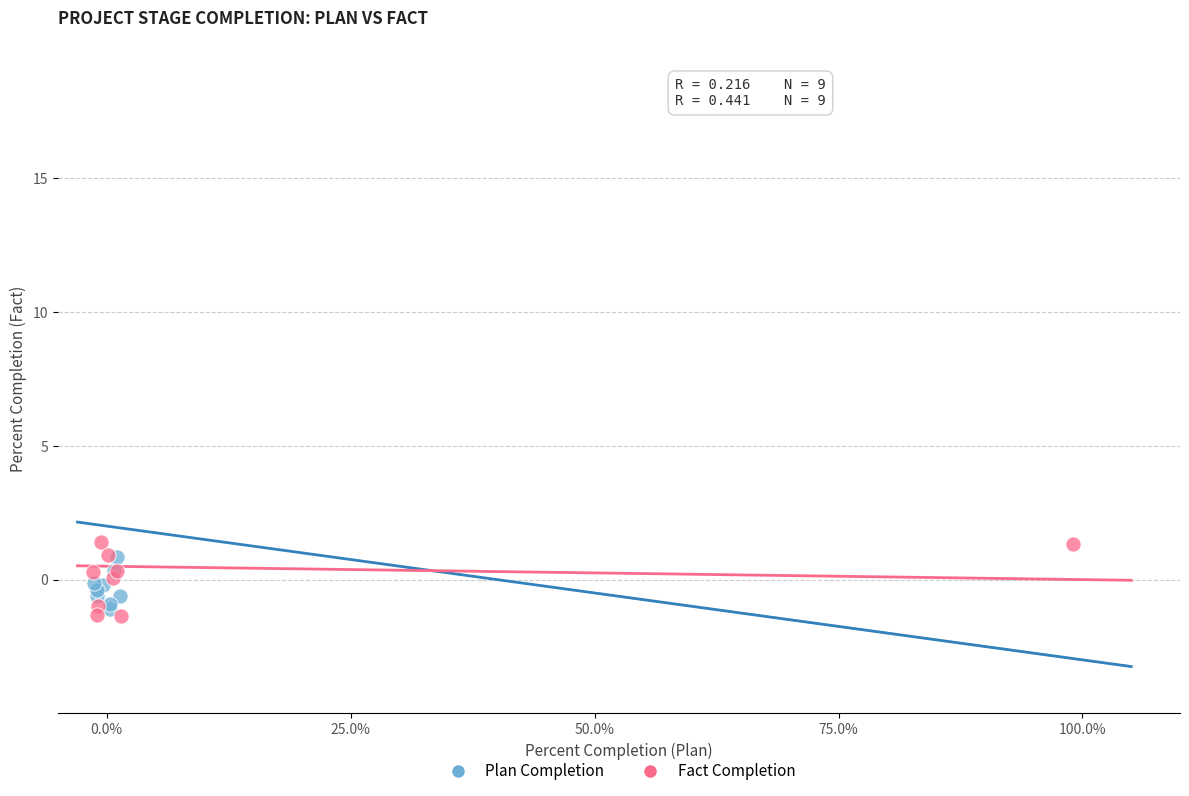

Which series has the largest Y range (max minus min)?

Fact Completion